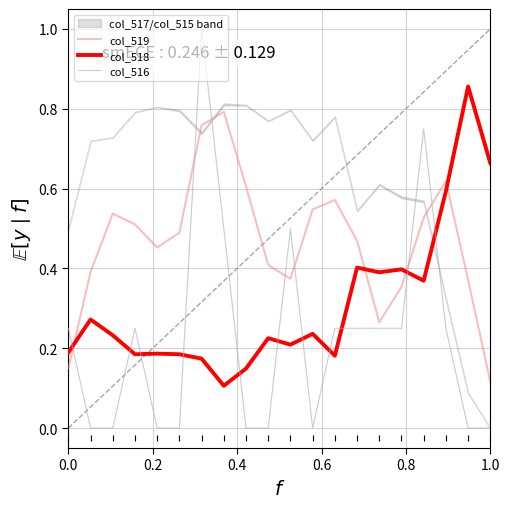

How many data points does each series have?

20